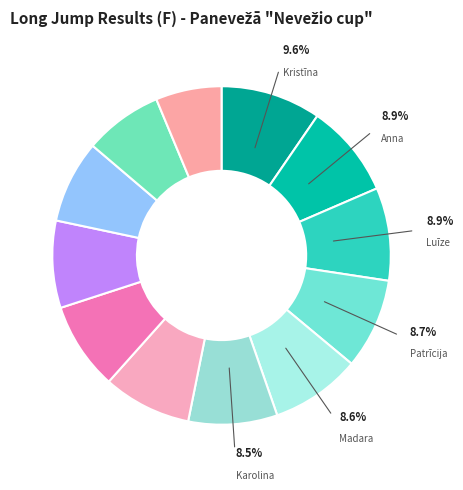

How many segments does this pie chart have?

12